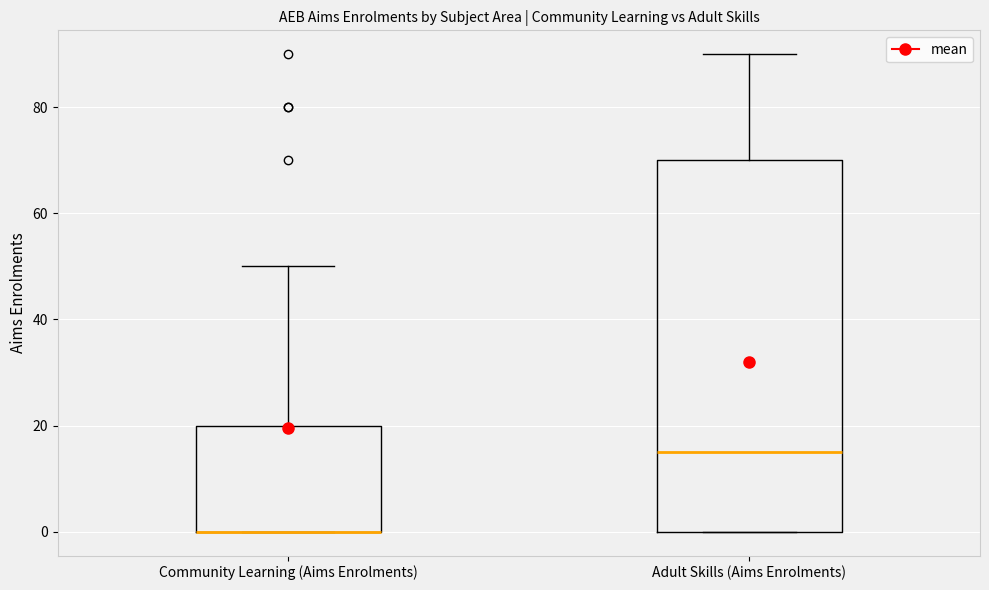

Reading left to right, transcribe this box plot: for each box, give where its median line is, the range the box spans, and where its two whiskers end, as read against the y-axis. The values are not printed on the chart, so give them approximately, as read against the axis.

Community Learning (Aims Enrolments): median 0 (drawn on the box's lower edge), box 0 to 20, whiskers 0 to 50
Adult Skills (Aims Enrolments): median 16, box 0 to 70, whiskers 0 to 90